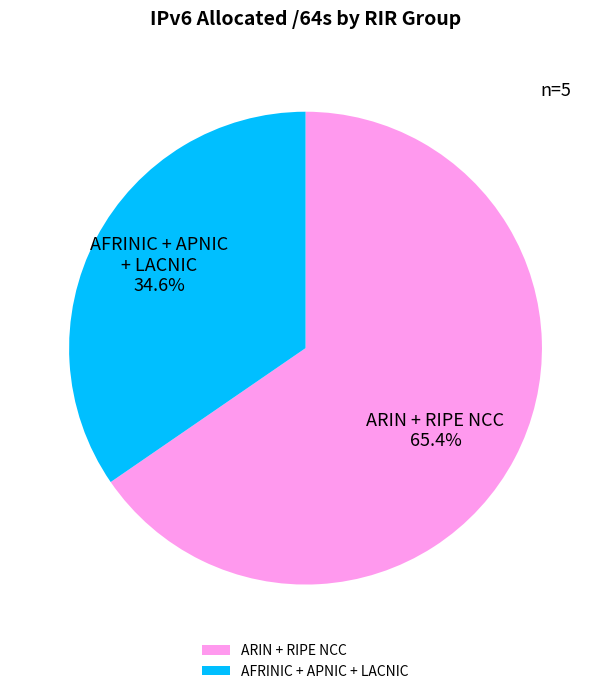

What is the ratio of the value at AFRINIC + APNIC + LACNIC to the value at ARIN + RIPE NCC?

0.5